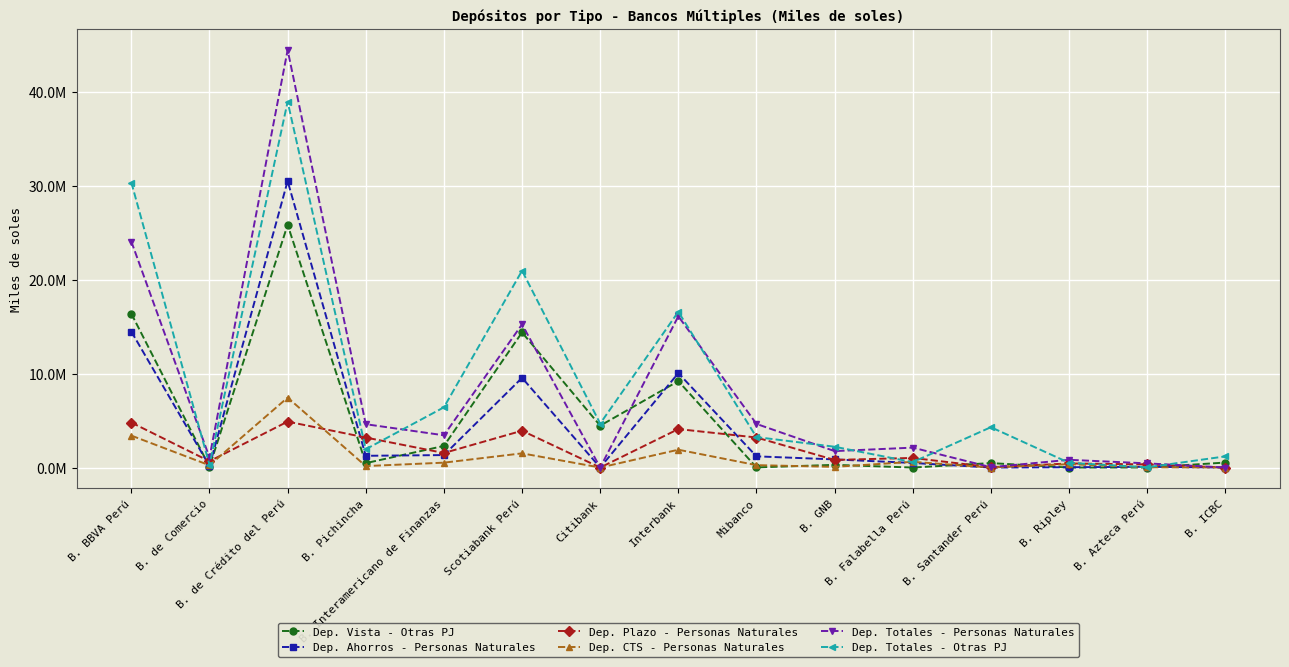

What is the total value across all series at B. Pichincha?

11637972.7